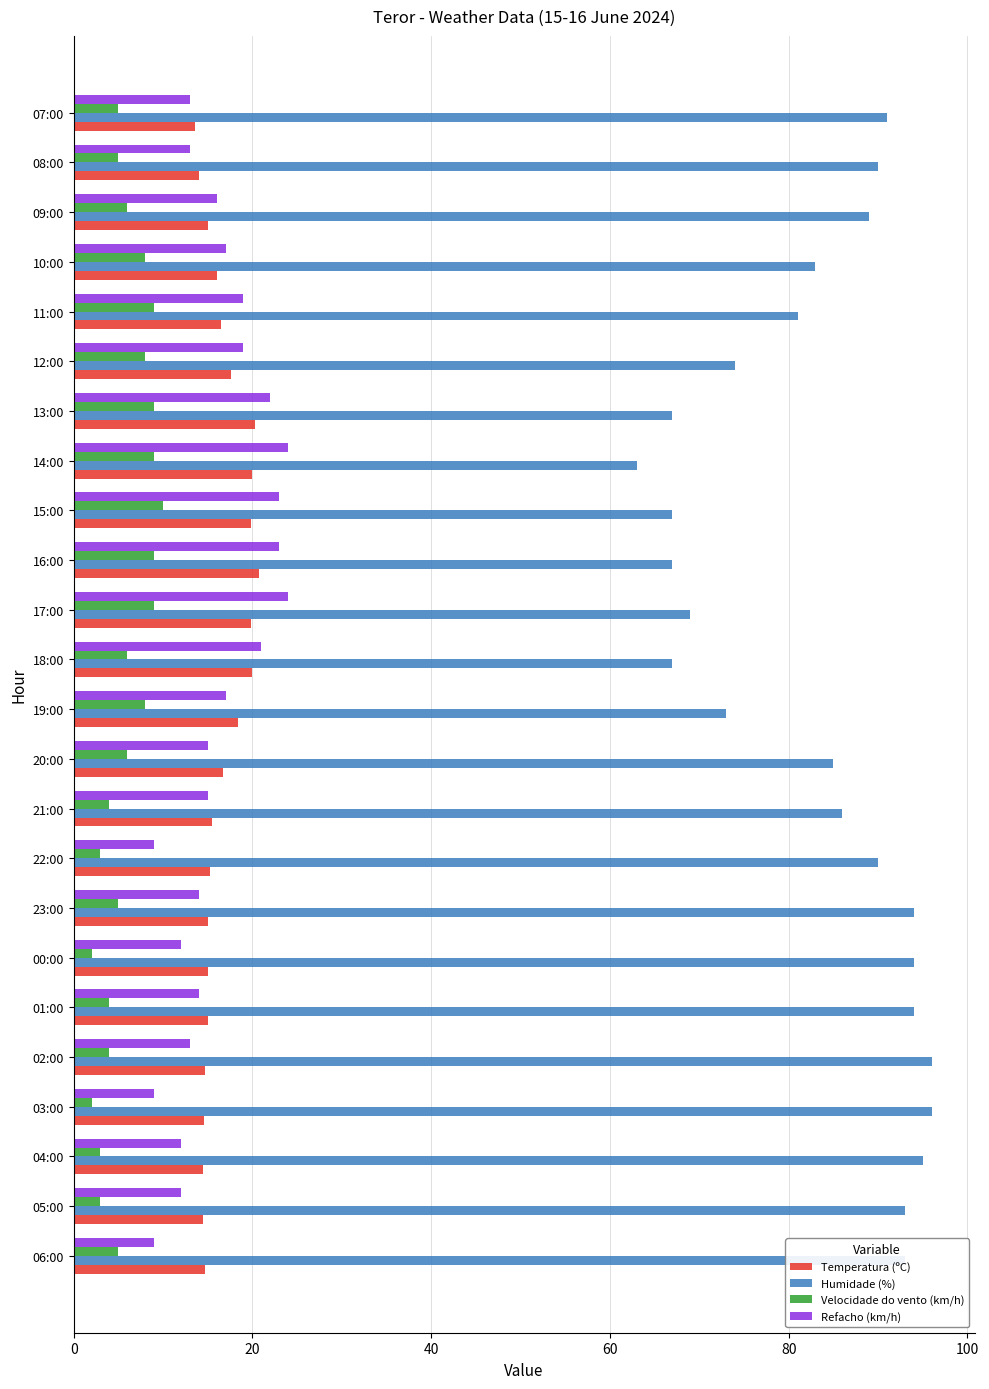

Rank the series at 22:00 from lowest to highest value.

Velocidade do vento (km/h), Refacho (km/h), Temperatura (ºC), Humidade (%)